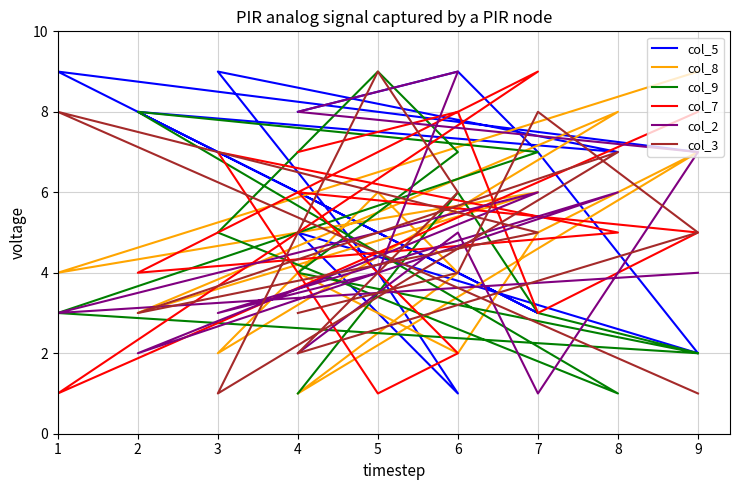

What is the difference between the second highest and second lowest values in the col_9 series?

7